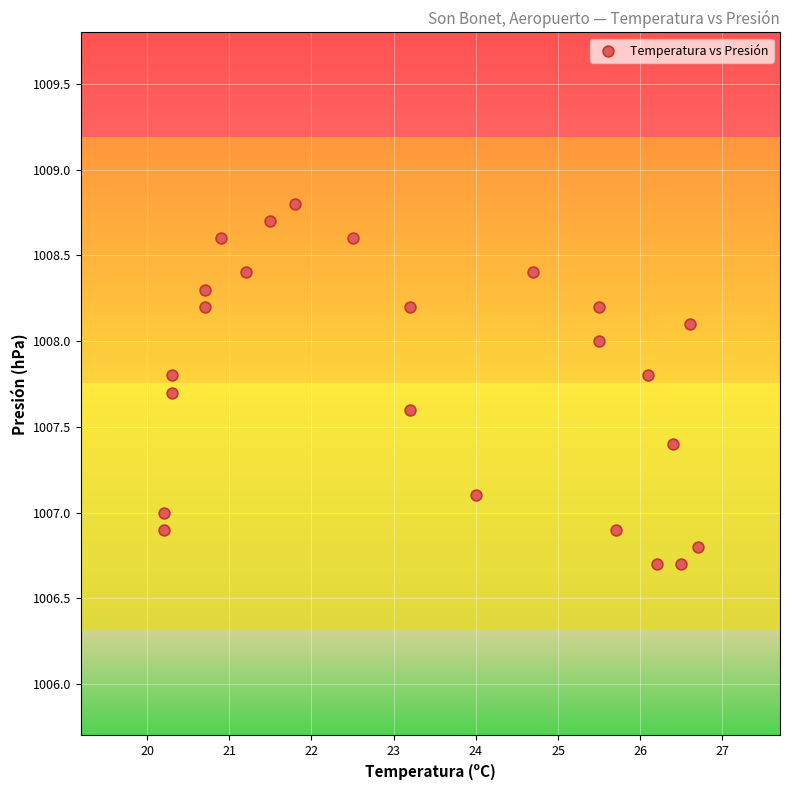

What is the range of X values (max minus min)?

6.5